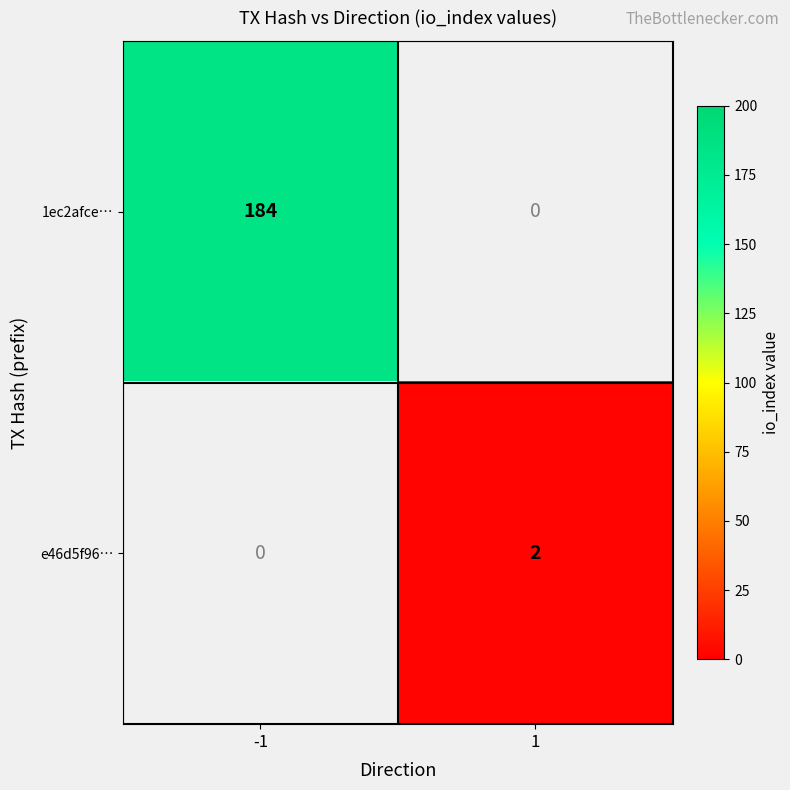

True or false: 1ec2afce… has a value of 184 at -1.

True